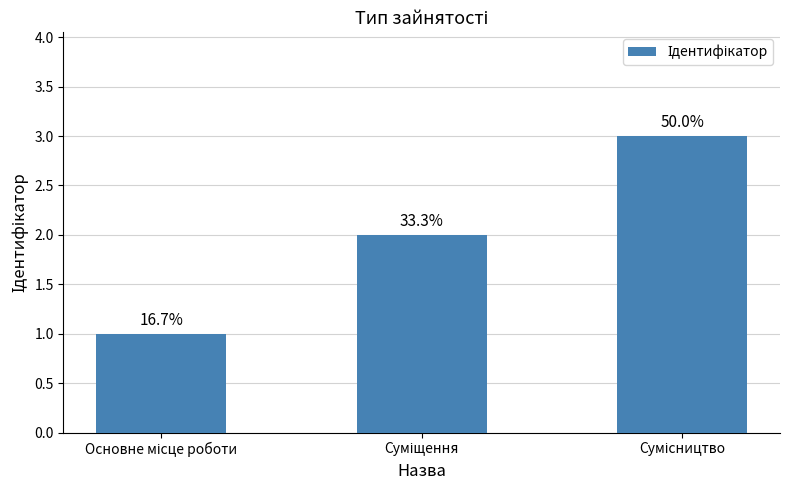

Which has a higher value, Сумісництво or Основне місце роботи?

Сумісництво